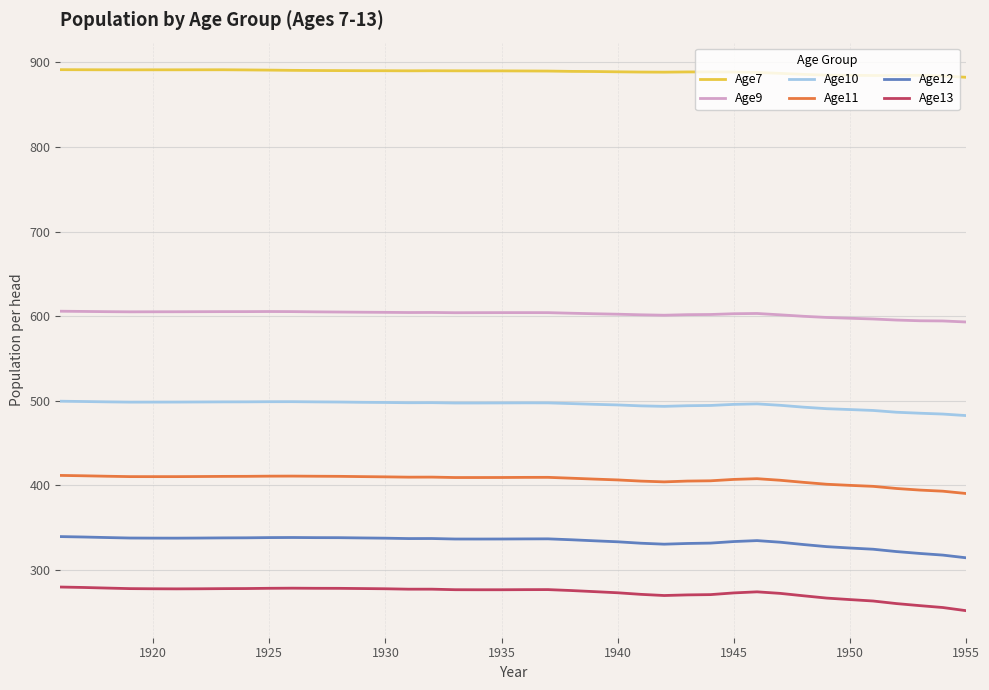

True or false: Age11 and Age12 intersect in this chart.

False